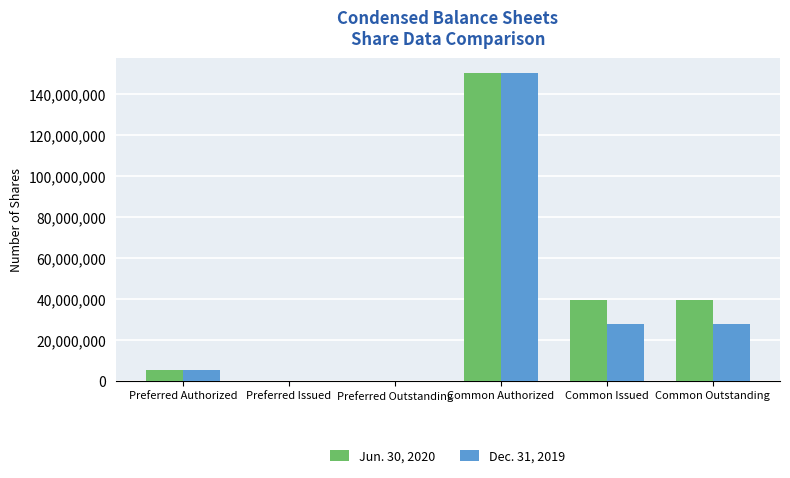

Is it true that Jun. 30, 2020 equals 39261576 at Common Outstanding?

True